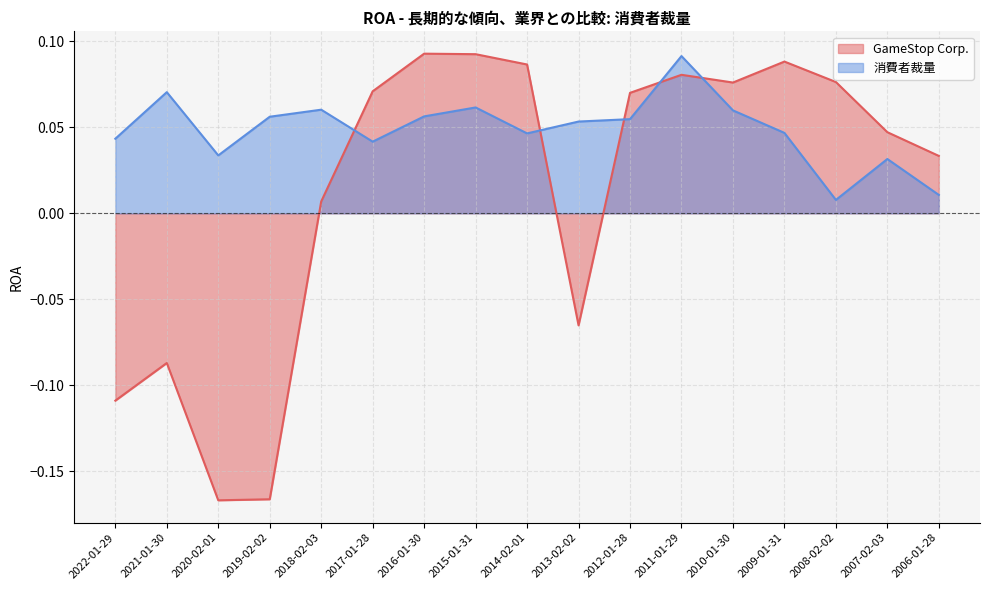

What is the approximate value of GameStop Corp. at 2016-01-30?

0.1